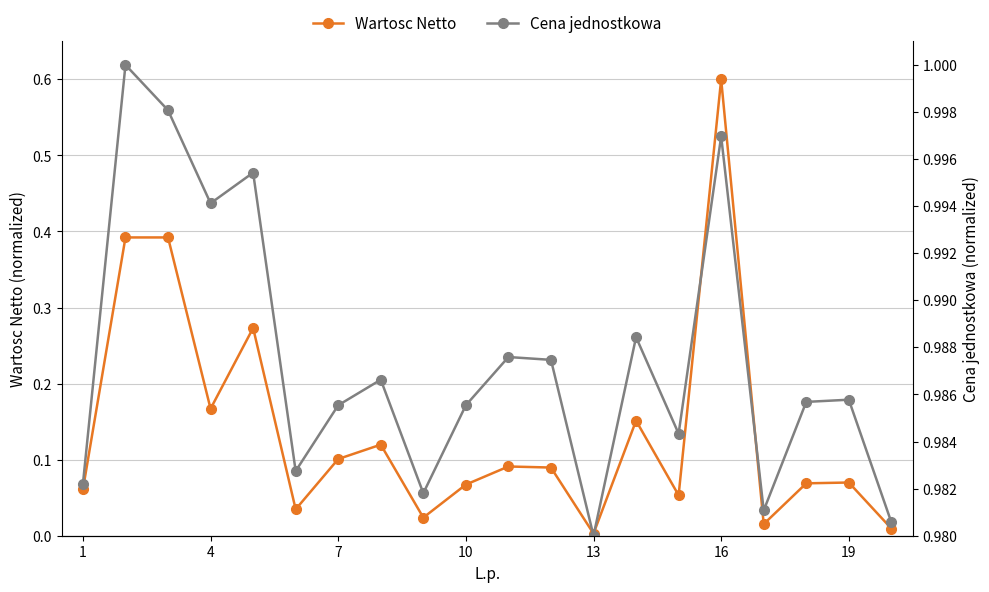

Which category has the highest value in the Wartosc Netto series?

16